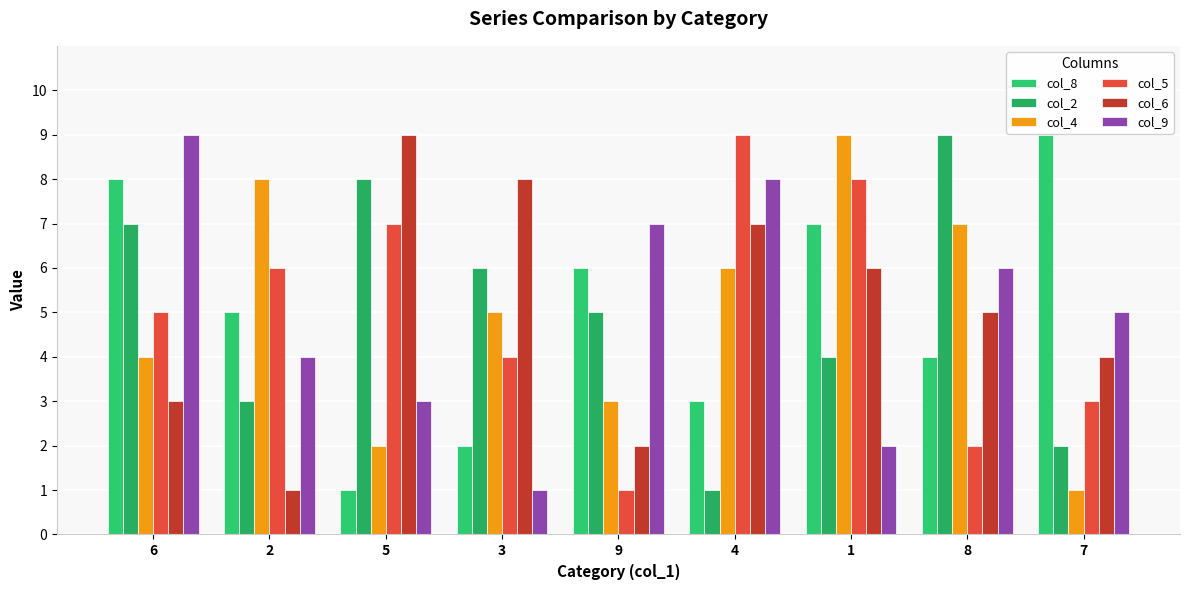

What is the maximum value for col_4?

9